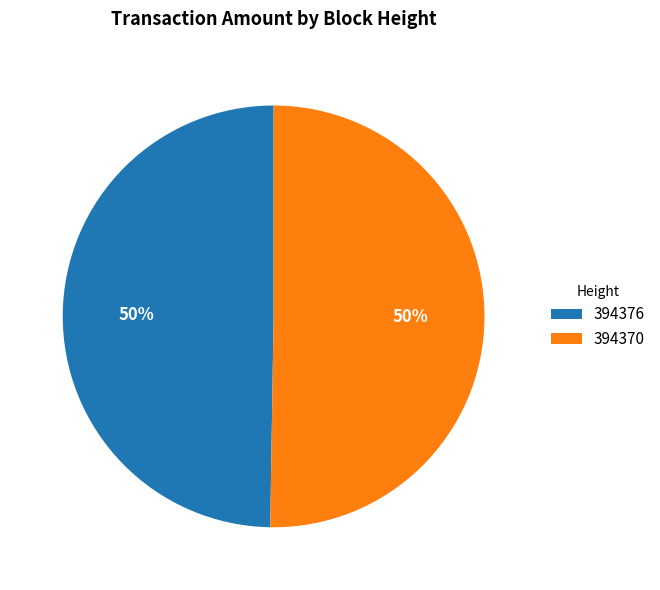

Is the sum of 394370 and 394376 greater than half?

Yes